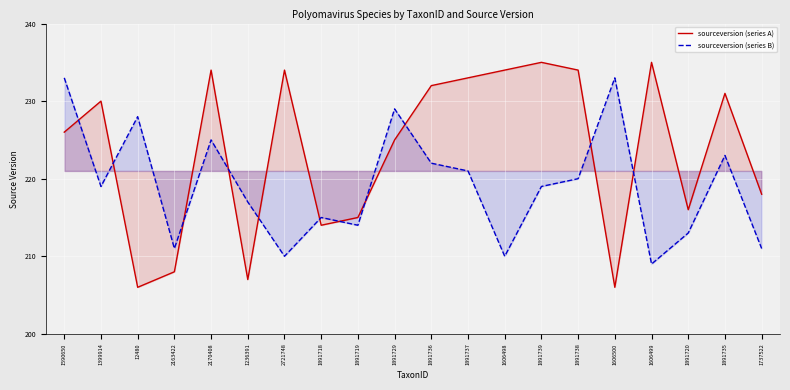

At 2721748, list the series in order from smallest to largest.

sourceversion (series B), sourceversion (series A)